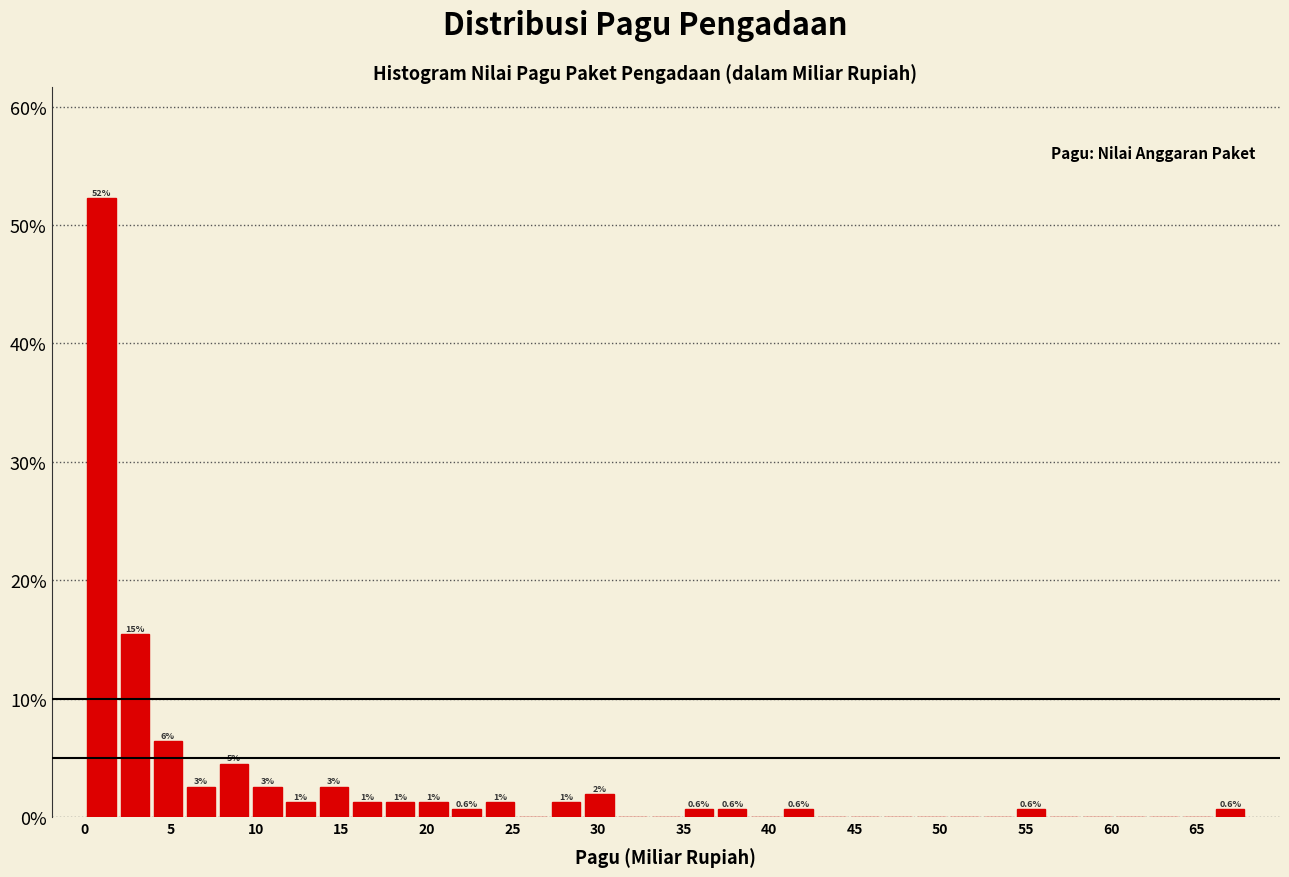

Read against the x-axis, roughly where is the centre of the tallest bar?

1.0